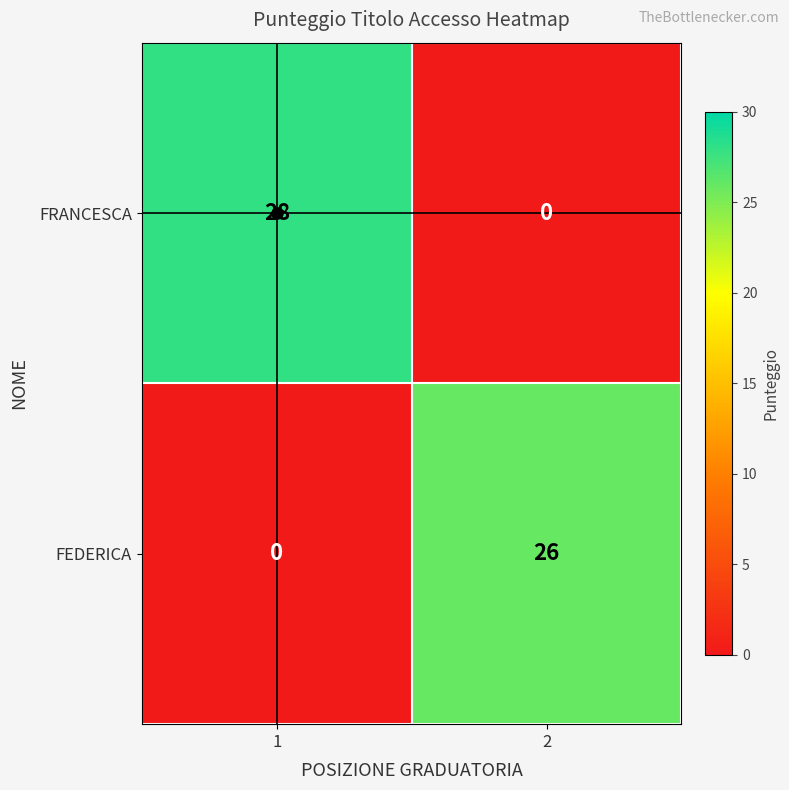

Is the value of FEDERICA at 1 greater than the value of FRANCESCA at 1?

No